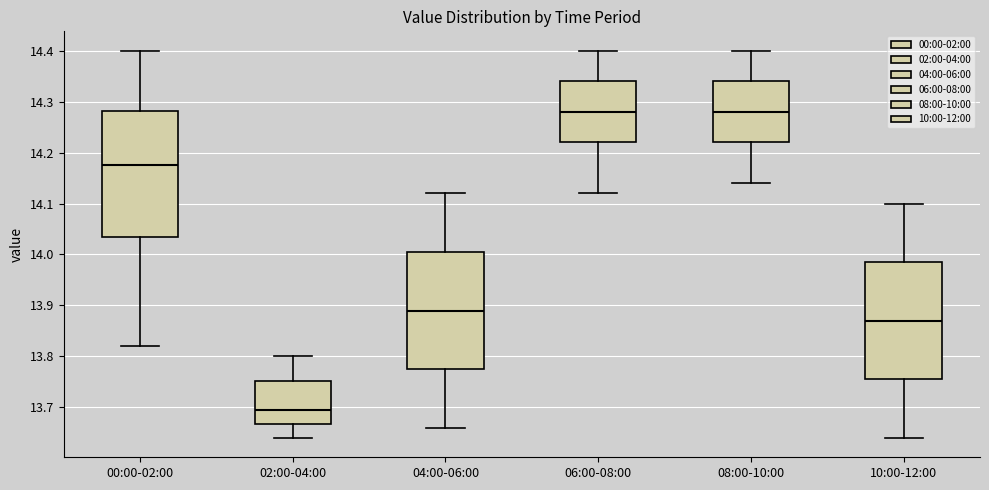

Comparing the boxes themselves (not the whiskers), which one is the tallest?

00:00-02:00